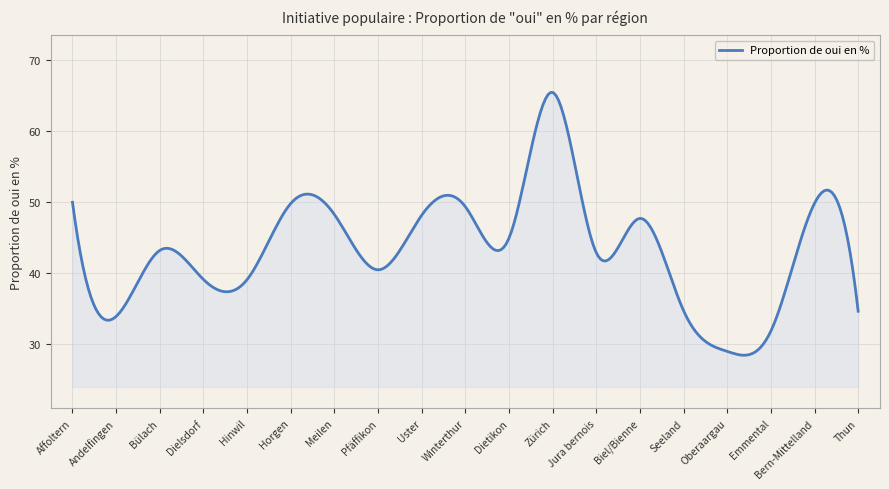

What is the maximum value shown in the chart?

65.4